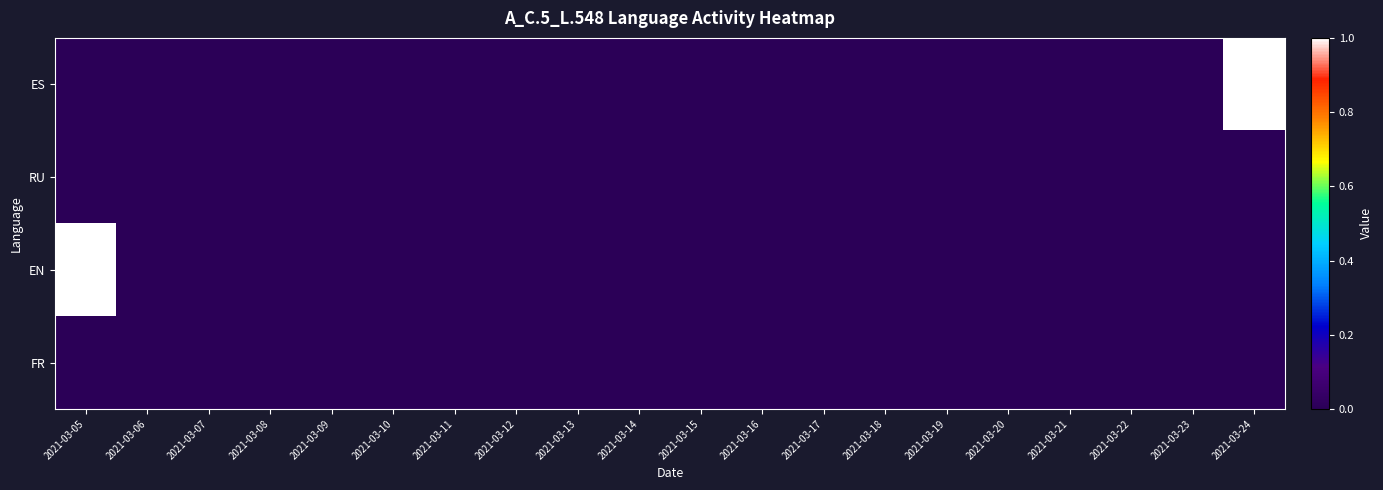

Reading left to right, what are all the values shown in this chart?

ES: 2021-03-05=0	2021-03-06=0	2021-03-07=0	2021-03-08=0	2021-03-09=0	2021-03-10=0	2021-03-11=0	2021-03-12=0	2021-03-13=0	2021-03-14=0	2021-03-15=0	2021-03-16=0	2021-03-17=0	2021-03-18=0	2021-03-19=0	2021-03-20=0	2021-03-21=0	2021-03-22=0	2021-03-23=0	2021-03-24=1
RU: 2021-03-05=0	2021-03-06=0	2021-03-07=0	2021-03-08=0	2021-03-09=0	2021-03-10=0	2021-03-11=0	2021-03-12=0	2021-03-13=0	2021-03-14=0	2021-03-15=0	2021-03-16=0	2021-03-17=0	2021-03-18=0	2021-03-19=0	2021-03-20=0	2021-03-21=0	2021-03-22=0	2021-03-23=0	2021-03-24=0
EN: 2021-03-05=1	2021-03-06=0	2021-03-07=0	2021-03-08=0	2021-03-09=0	2021-03-10=0	2021-03-11=0	2021-03-12=0	2021-03-13=0	2021-03-14=0	2021-03-15=0	2021-03-16=0	2021-03-17=0	2021-03-18=0	2021-03-19=0	2021-03-20=0	2021-03-21=0	2021-03-22=0	2021-03-23=0	2021-03-24=0
FR: 2021-03-05=0	2021-03-06=0	2021-03-07=0	2021-03-08=0	2021-03-09=0	2021-03-10=0	2021-03-11=0	2021-03-12=0	2021-03-13=0	2021-03-14=0	2021-03-15=0	2021-03-16=0	2021-03-17=0	2021-03-18=0	2021-03-19=0	2021-03-20=0	2021-03-21=0	2021-03-22=0	2021-03-23=0	2021-03-24=0